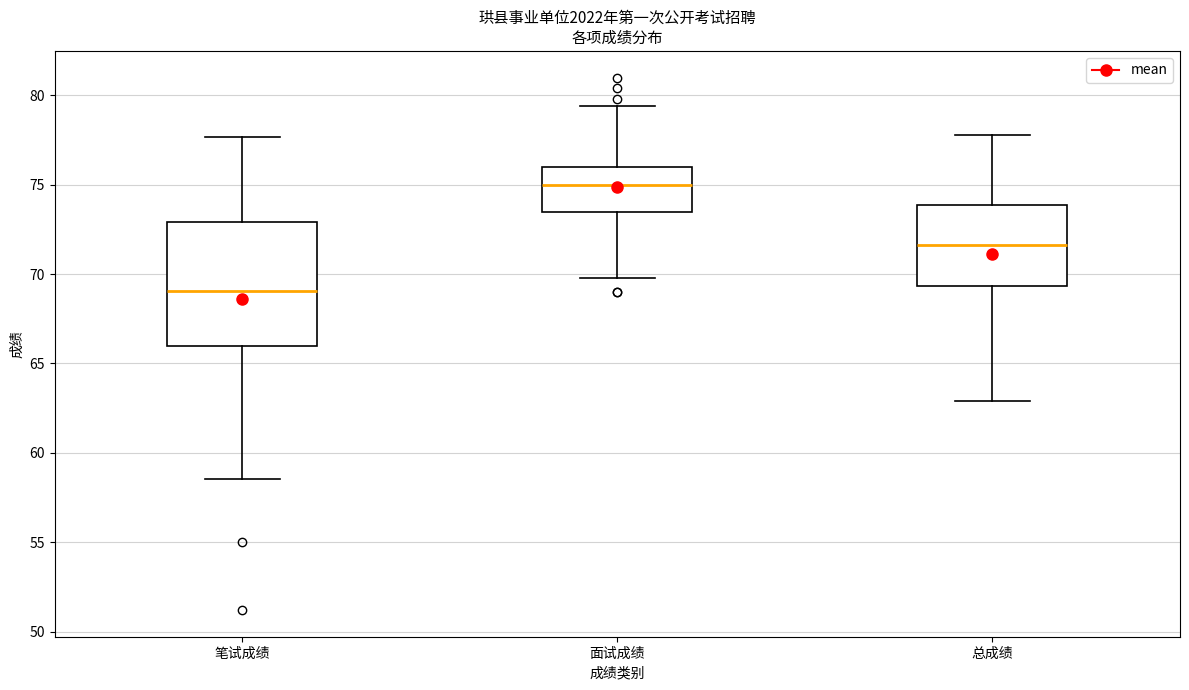

Reading left to right, transcribe this box plot: for each box, give where its median line is, the range the box spans, and where its two whiskers end, as read against the y-axis. The values are not printed on the chart, so give them approximately, as read against the axis.

笔试成绩: median 69.0, box 66.0 to 73.0, whiskers 58.5 to 77.5
面试成绩: median 75.0, box 73.5 to 76.0, whiskers 70.0 to 79.5
总成绩: median 71.5, box 69.5 to 74.0, whiskers 63.0 to 78.0